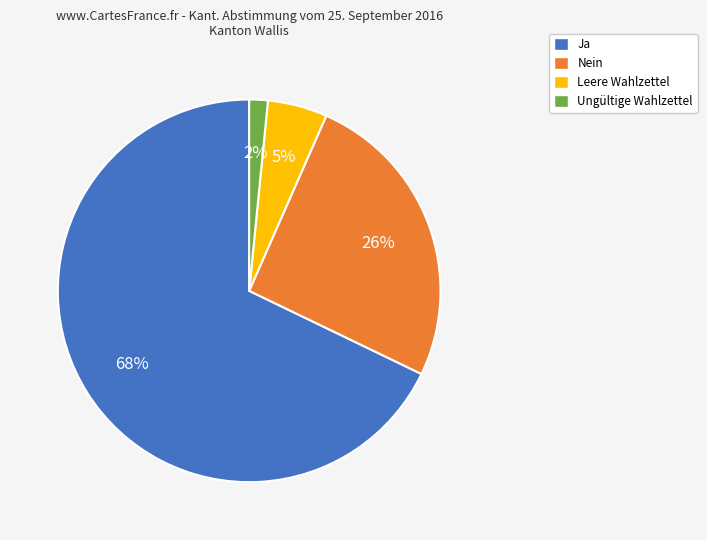

Which slice is the smallest?

Ungültige Wahlzettel